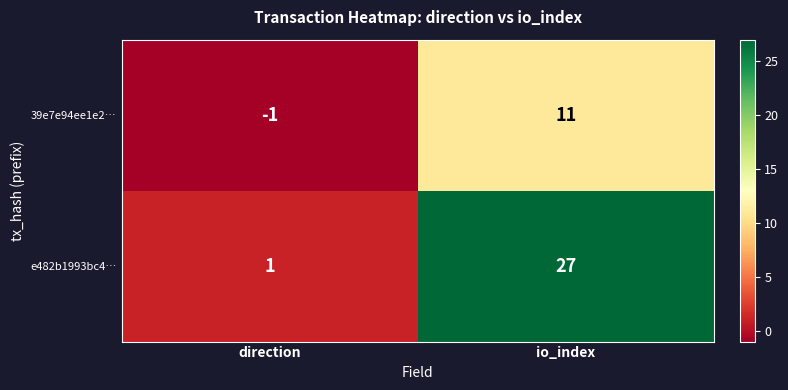

True or false: 39e7e94ee1e2… has a value of 0 at direction.

False